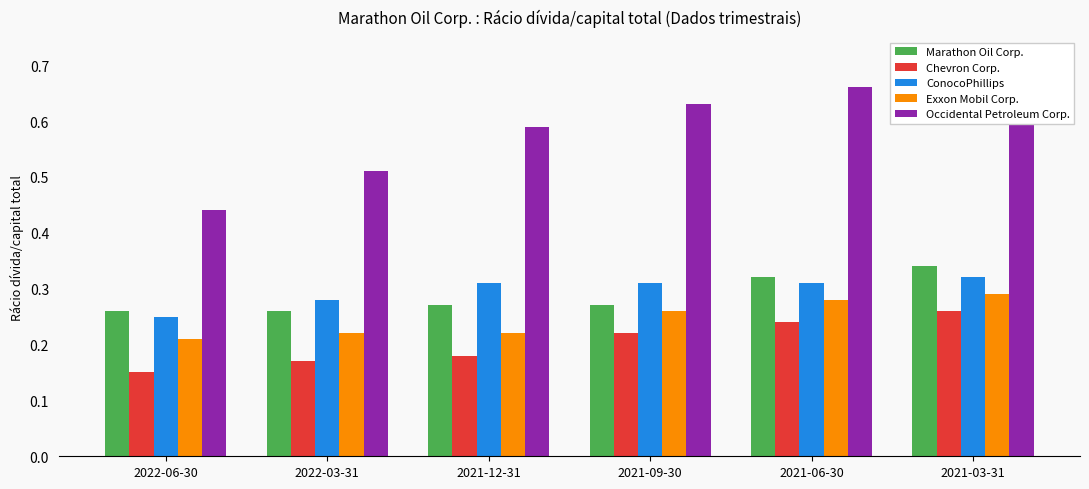

At which label is Chevron Corp. closest to 0?

2022-06-30